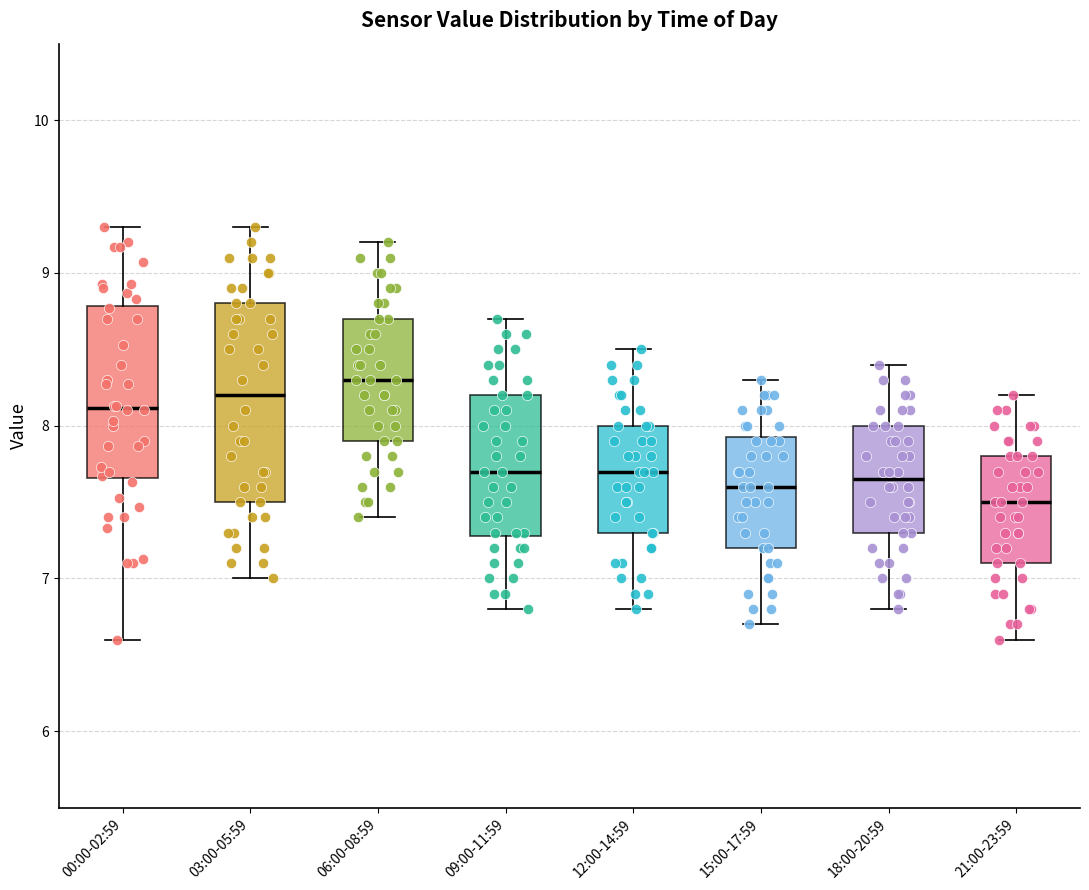

Where is the lower edge of the box for 00:00-02:59 on the y-axis? The values are not printed on the chart, so give them approximately, as read against the axis.

7.7